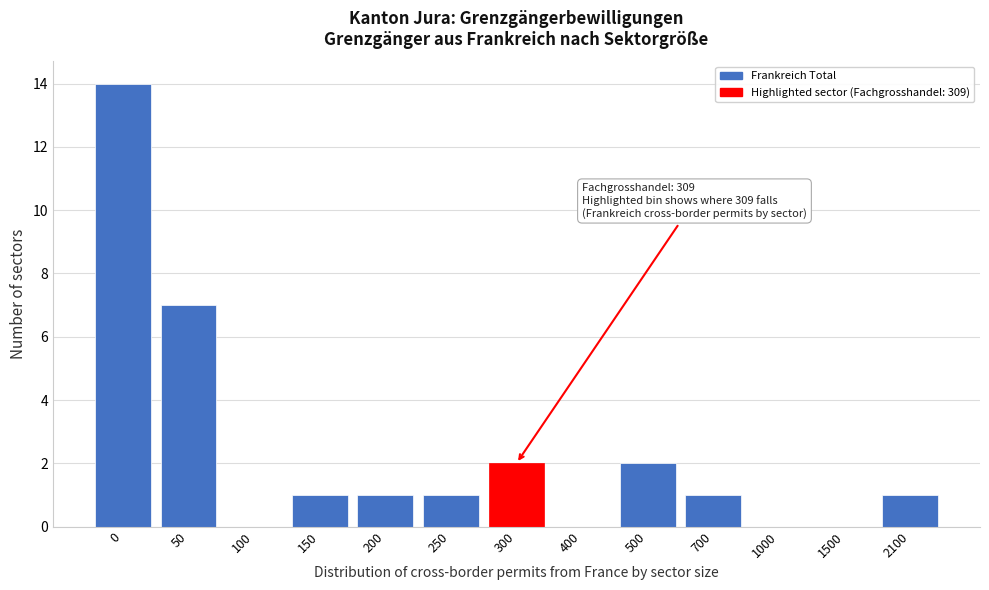

Reading left to right, extract all data points from this chart.

0=14	50=7	100=0	150=1	200=1	250=1	300=2	400=0	500=2	700=1	1000=0	1500=0	2100=1